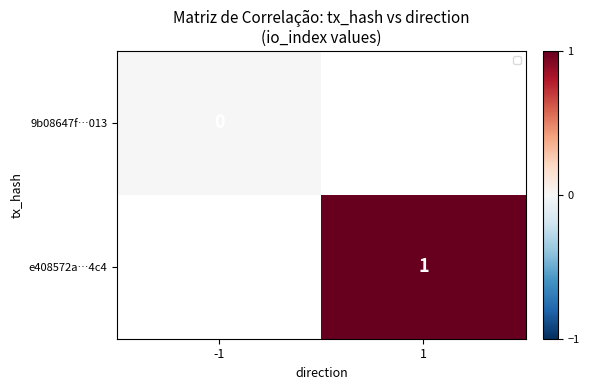

The e408572a…4c4 series shows 1 at 1. True or false?

True